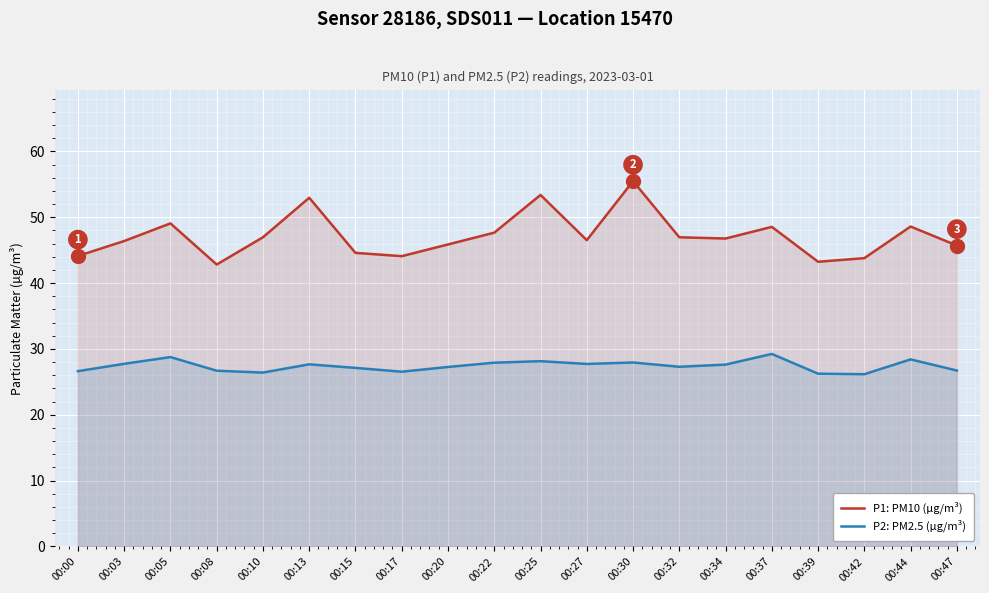

How many values in the P1: PM10 (µg/m³) series are below 46?

8